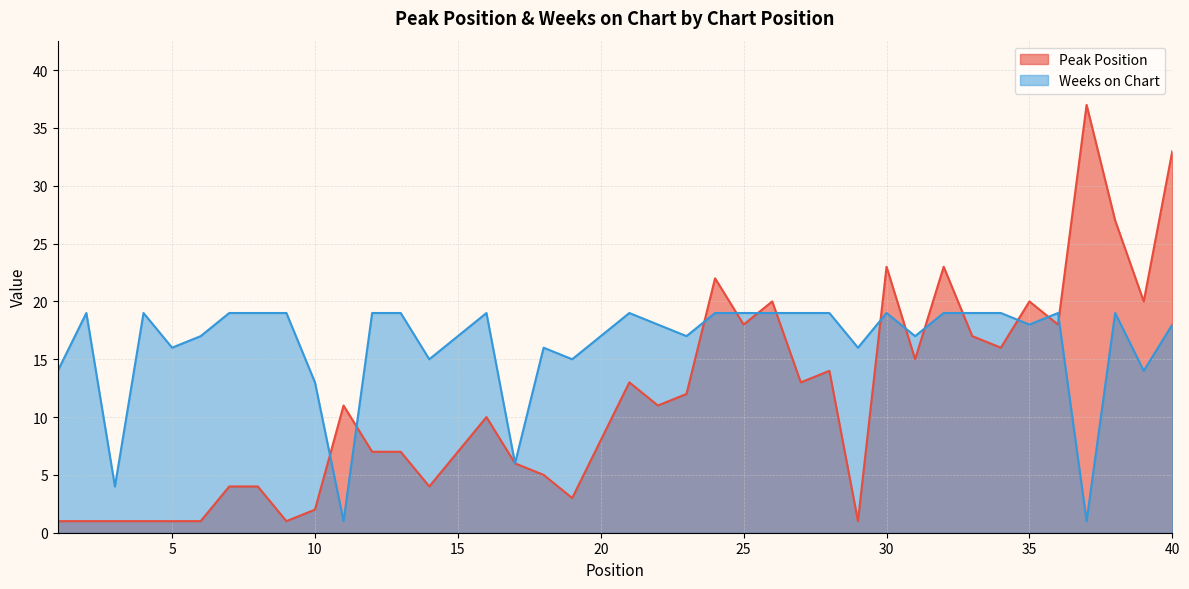

Between which two adjacent categories do Weeks on Chart and Peak Position first intersect?

10 and 11